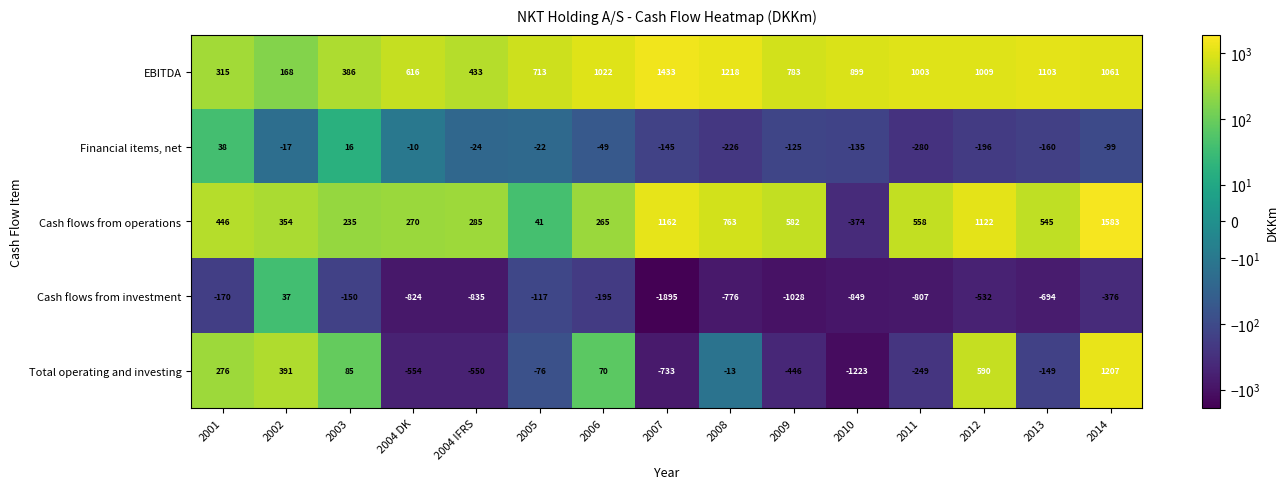

List the series in order of their peak value, lowest first.

Cash flows from investment, Financial items, net, Total operating and investing, EBITDA, Cash flows from operations